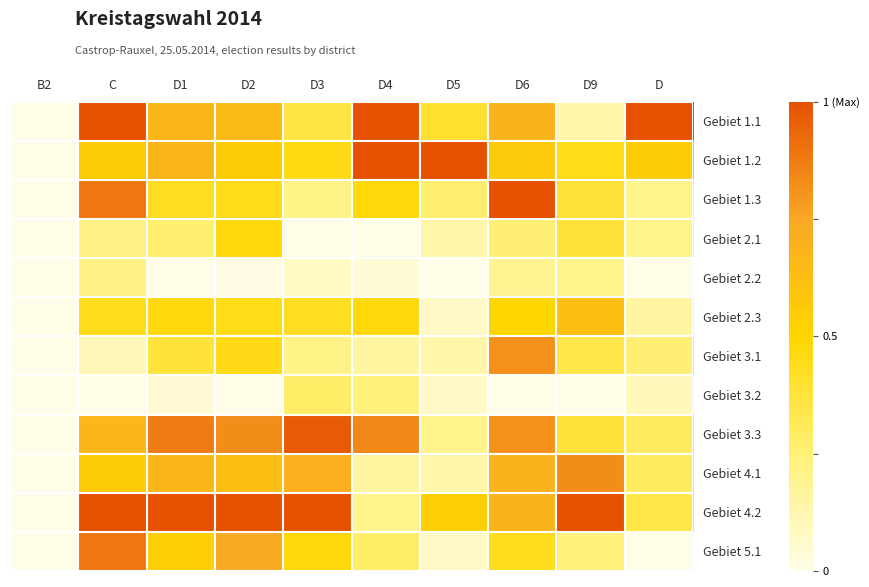

Reading right to left, what are all the values shown in this chart?

Gebiet 1.1: D=1.0	D9=0.1	D6=0.7	D5=0.4	D4=1.0	D3=0.4	D2=0.6	D1=0.7	C=1.0	B2=0.0
Gebiet 1.2: D=0.6	D9=0.4	D6=0.6	D5=1.0	D4=1.0	D3=0.5	D2=0.6	D1=0.7	C=0.6	B2=0.0
Gebiet 1.3: D=0.2	D9=0.4	D6=1.0	D5=0.3	D4=0.5	D3=0.2	D2=0.4	D1=0.4	C=0.9	B2=0.0
Gebiet 2.1: D=0.2	D9=0.4	D6=0.2	D5=0.1	D4=0.0	D3=0.0	D2=0.5	D1=0.3	C=0.2	B2=0.0
Gebiet 2.2: D=0.0	D9=0.2	D6=0.2	D5=0.0	D4=0.0	D3=0.1	D2=0.0	D1=0.0	C=0.2	B2=0.0
Gebiet 2.3: D=0.1	D9=0.6	D6=0.5	D5=0.1	D4=0.5	D3=0.4	D2=0.4	D1=0.5	C=0.4	B2=0.0
Gebiet 3.1: D=0.2	D9=0.3	D6=0.8	D5=0.1	D4=0.2	D3=0.2	D2=0.5	D1=0.4	C=0.1	B2=0.0
Gebiet 3.2: D=0.1	D9=0.0	D6=0.0	D5=0.1	D4=0.2	D3=0.3	D2=0.0	D1=0.0	C=0.0	B2=0.0
Gebiet 3.3: D=0.3	D9=0.4	D6=0.8	D5=0.2	D4=0.8	D3=1.0	D2=0.8	D1=0.9	C=0.7	B2=0.0
Gebiet 4.1: D=0.3	D9=0.8	D6=0.7	D5=0.1	D4=0.2	D3=0.7	D2=0.6	D1=0.7	C=0.6	B2=0.0
Gebiet 4.2: D=0.3	D9=1.0	D6=0.7	D5=0.5	D4=0.2	D3=1.0	D2=1.0	D1=1.0	C=1.0	B2=0.0
Gebiet 5.1: D=0.0	D9=0.2	D6=0.4	D5=0.1	D4=0.3	D3=0.5	D2=0.7	D1=0.5	C=0.9	B2=0.0